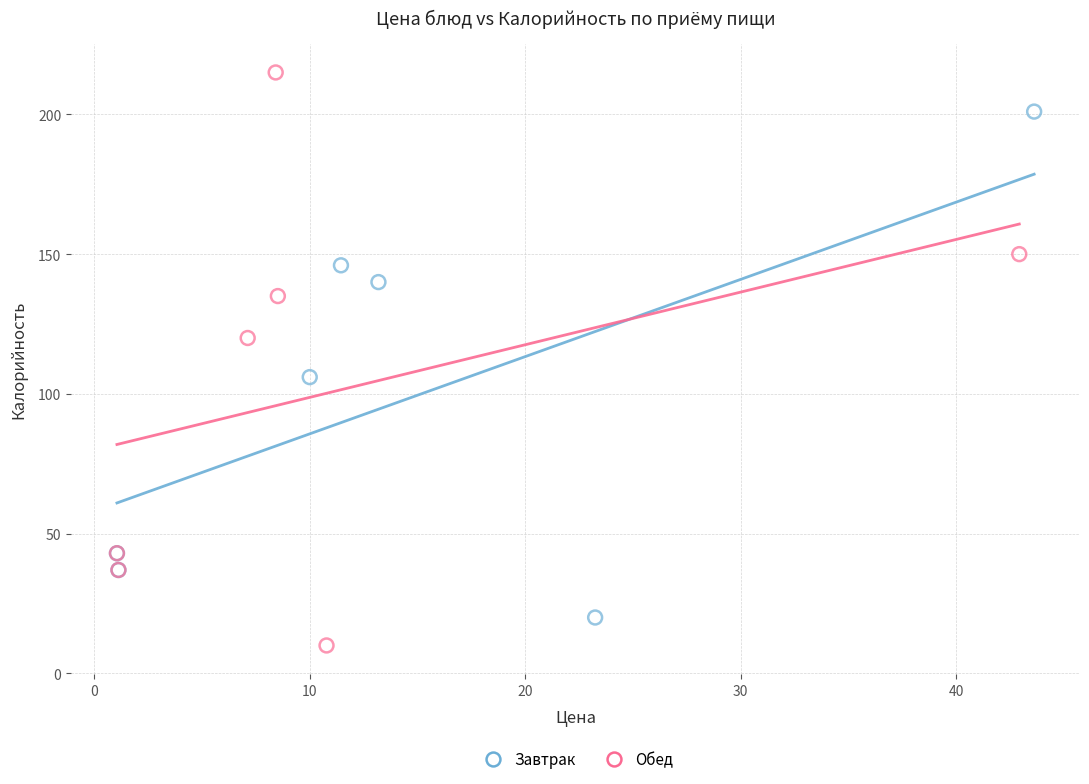

What are all the series names shown in the legend?

Завтрак, Обед